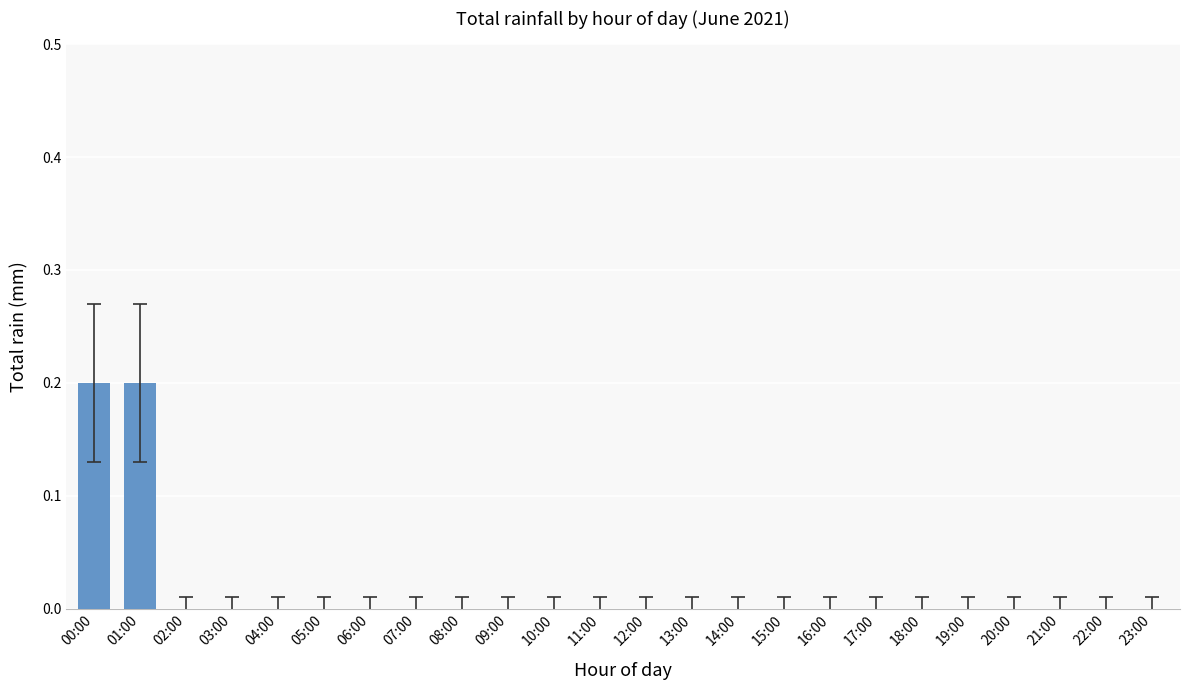

How many distinct data groups are displayed?

1